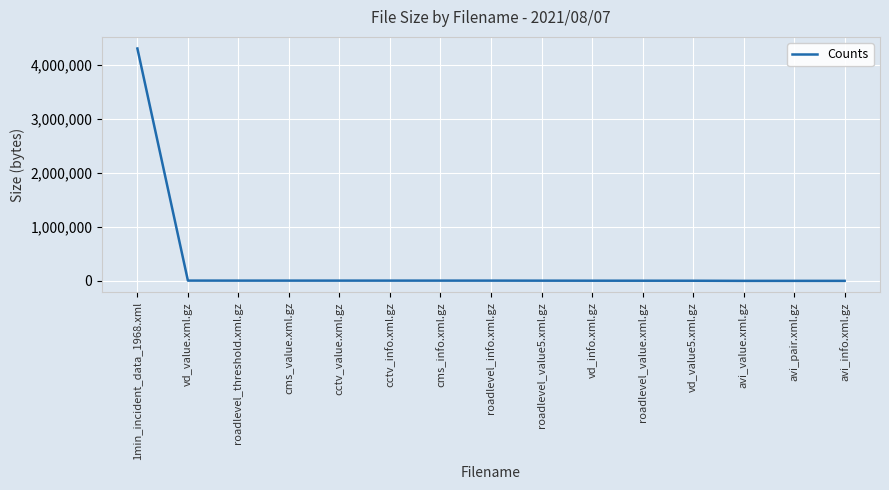

Is it true that the value at 1min_incident_data_1968.xml is 1757454?

False